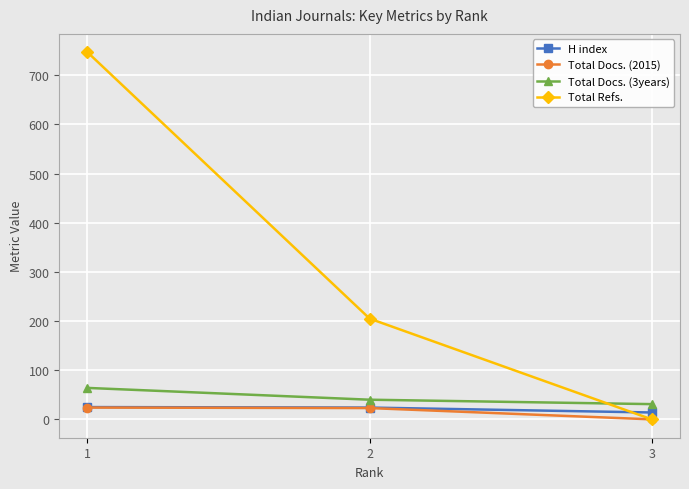

Rank the categories by Total Refs. value from lowest to highest.

3, 2, 1